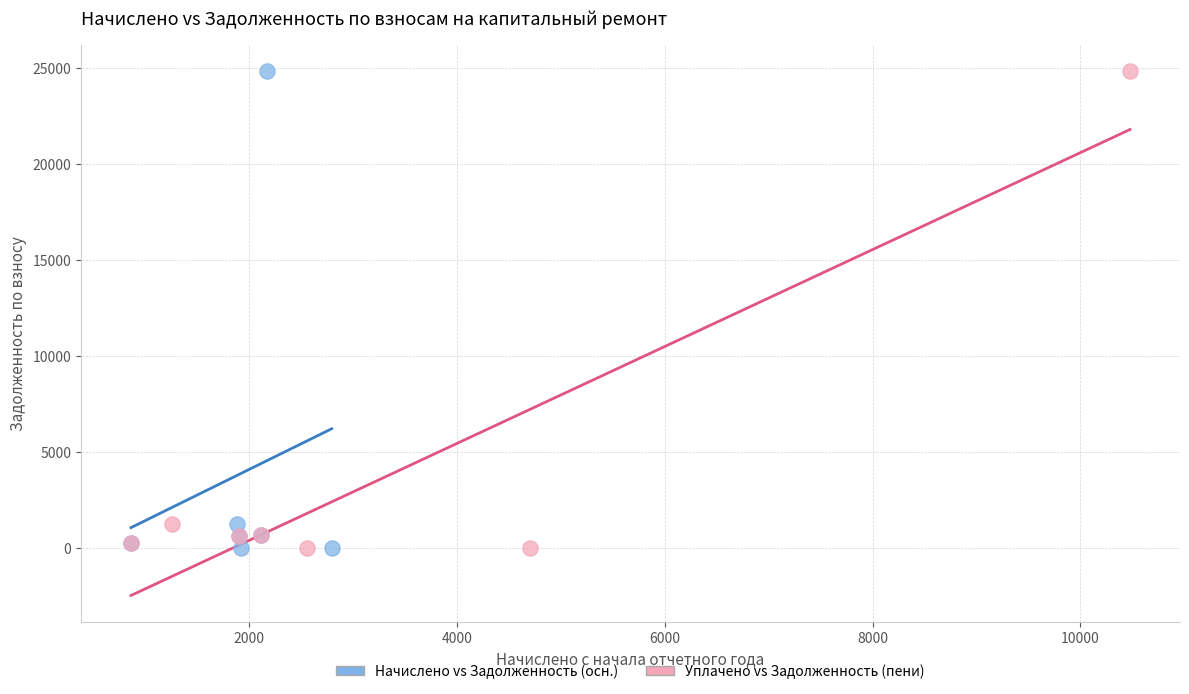

What are all the series names shown in the legend?

Начислено vs Задолженность (осн.), Уплачено vs Задолженность (пени)